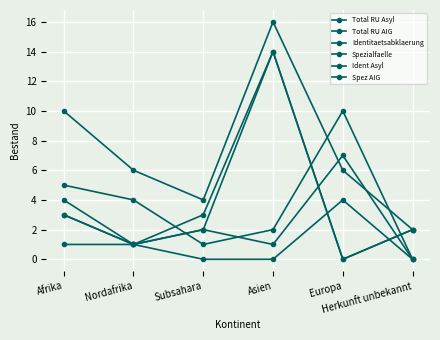

How many lines are shown in the chart?

6